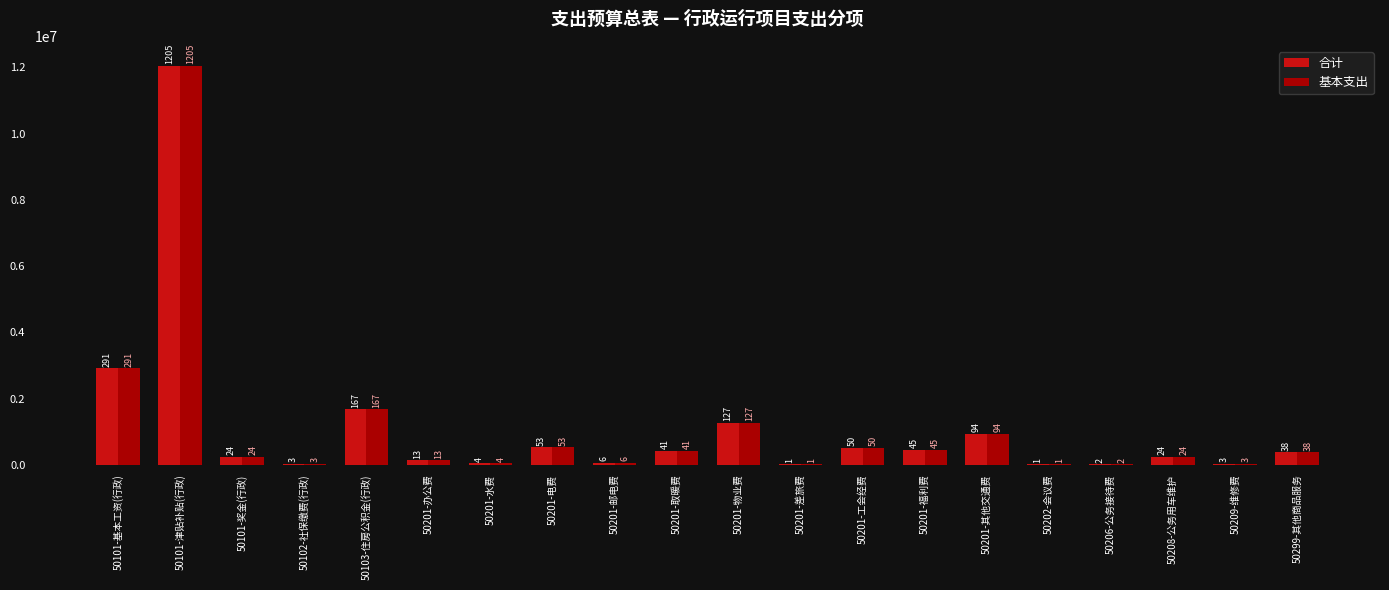

How many groups of bars are there?

20